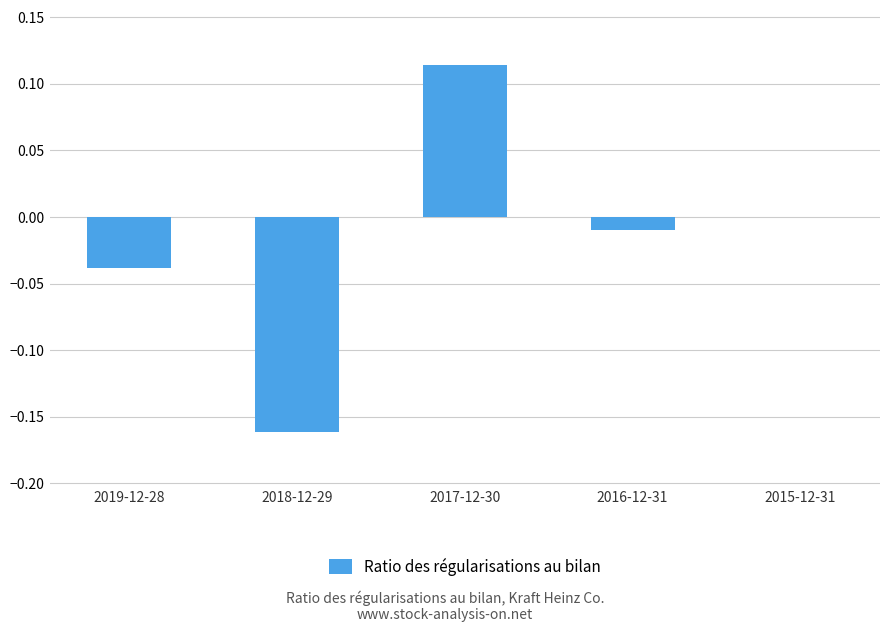

Which has a higher value, 2017-12-30 or 2018-12-29?

2017-12-30